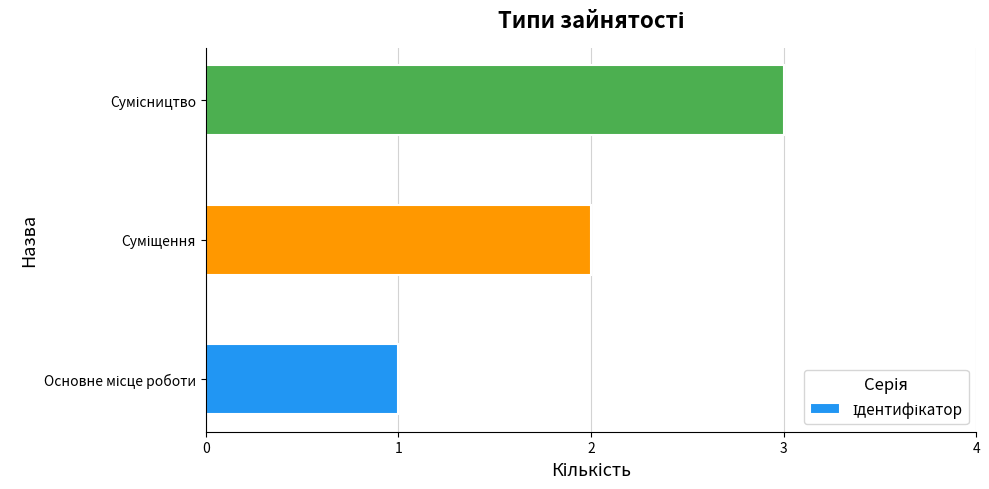

What is the maximum value shown in the chart?

3